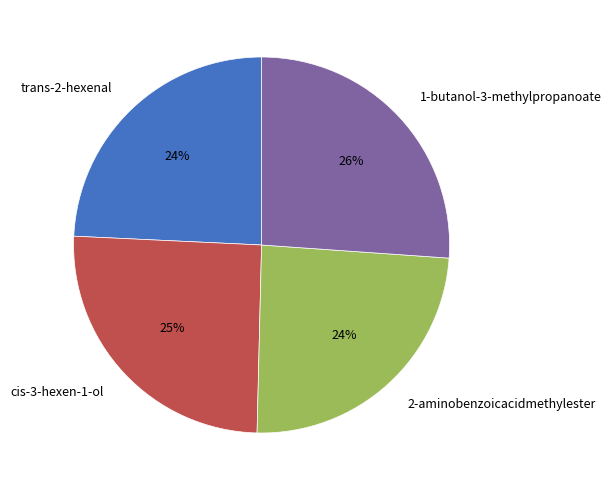

How many slices are in this pie chart?

4